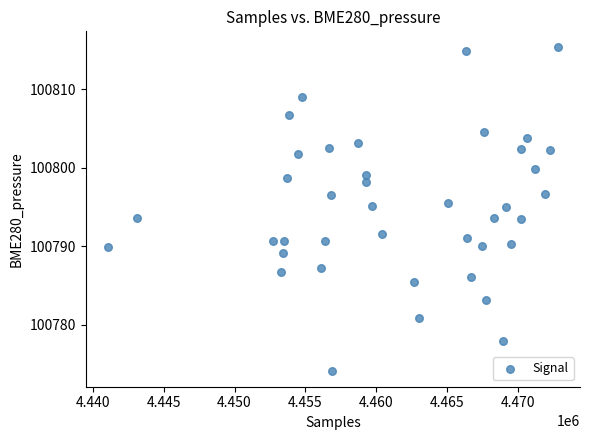

What is the range of X values (max minus min)?

31707.0